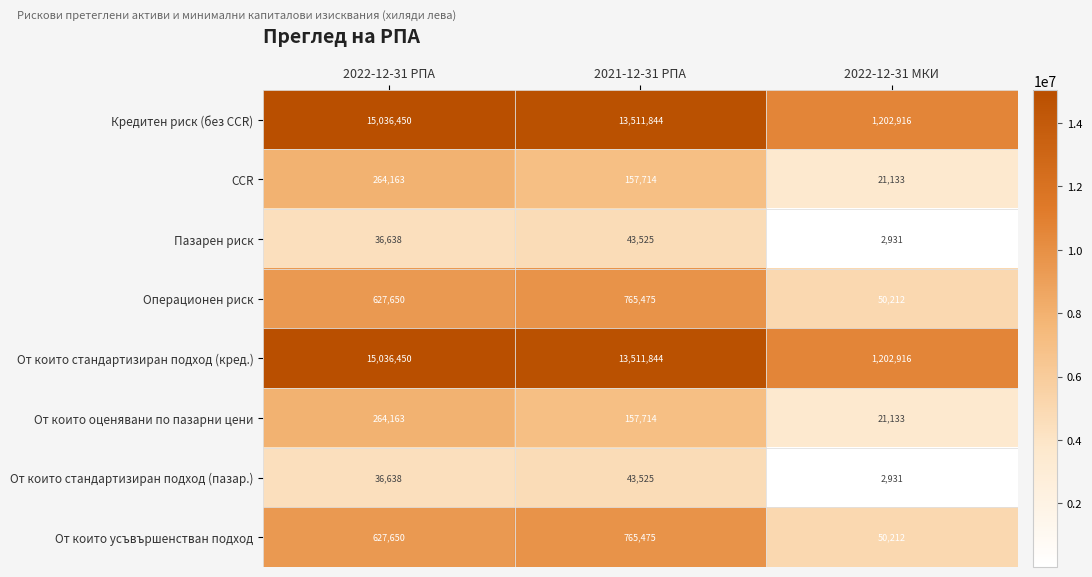

Reading left to right, extract all data points from this chart.

Кредитен риск (без CCR): 2022-12-31 РПА=15036450	2021-12-31 РПА=13511844	2022-12-31 МКИ=1202916
CCR: 2022-12-31 РПА=264163	2021-12-31 РПА=157714	2022-12-31 МКИ=21133
Пазарен риск: 2022-12-31 РПА=36638	2021-12-31 РПА=43525	2022-12-31 МКИ=2931
Операционен риск: 2022-12-31 РПА=627650	2021-12-31 РПА=765475	2022-12-31 МКИ=50212
От които стандартизиран подход (кред.): 2022-12-31 РПА=15036450	2021-12-31 РПА=13511844	2022-12-31 МКИ=1202916
От които оценявани по пазарни цени: 2022-12-31 РПА=264163	2021-12-31 РПА=157714	2022-12-31 МКИ=21133
От които стандартизиран подход (пазар.): 2022-12-31 РПА=36638	2021-12-31 РПА=43525	2022-12-31 МКИ=2931
От които усъвършенстван подход: 2022-12-31 РПА=627650	2021-12-31 РПА=765475	2022-12-31 МКИ=50212